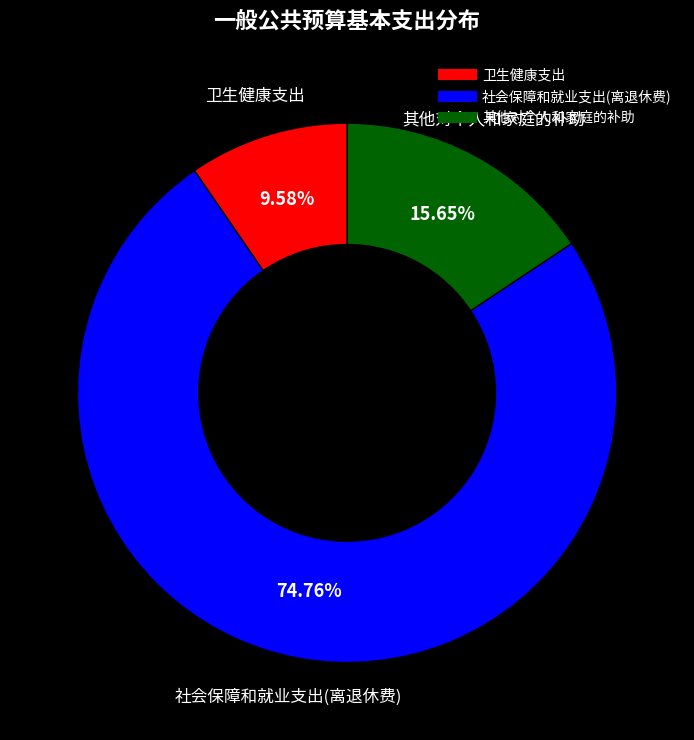

To the nearest percent, what portion does 社会保障和就业支出(离退休费) represent?

75%